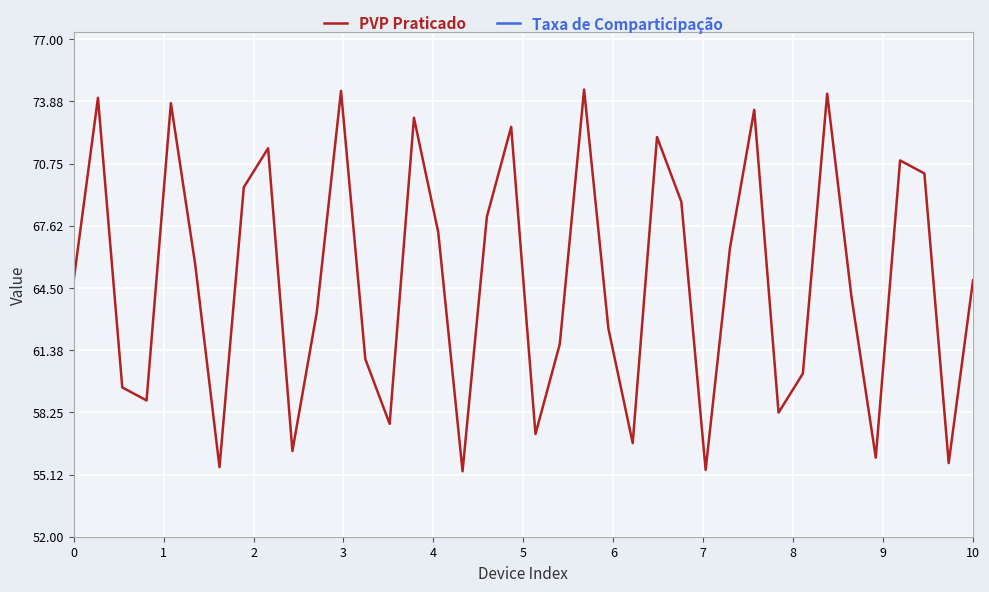

What is the lowest value of the PVP Praticado series?

55.3